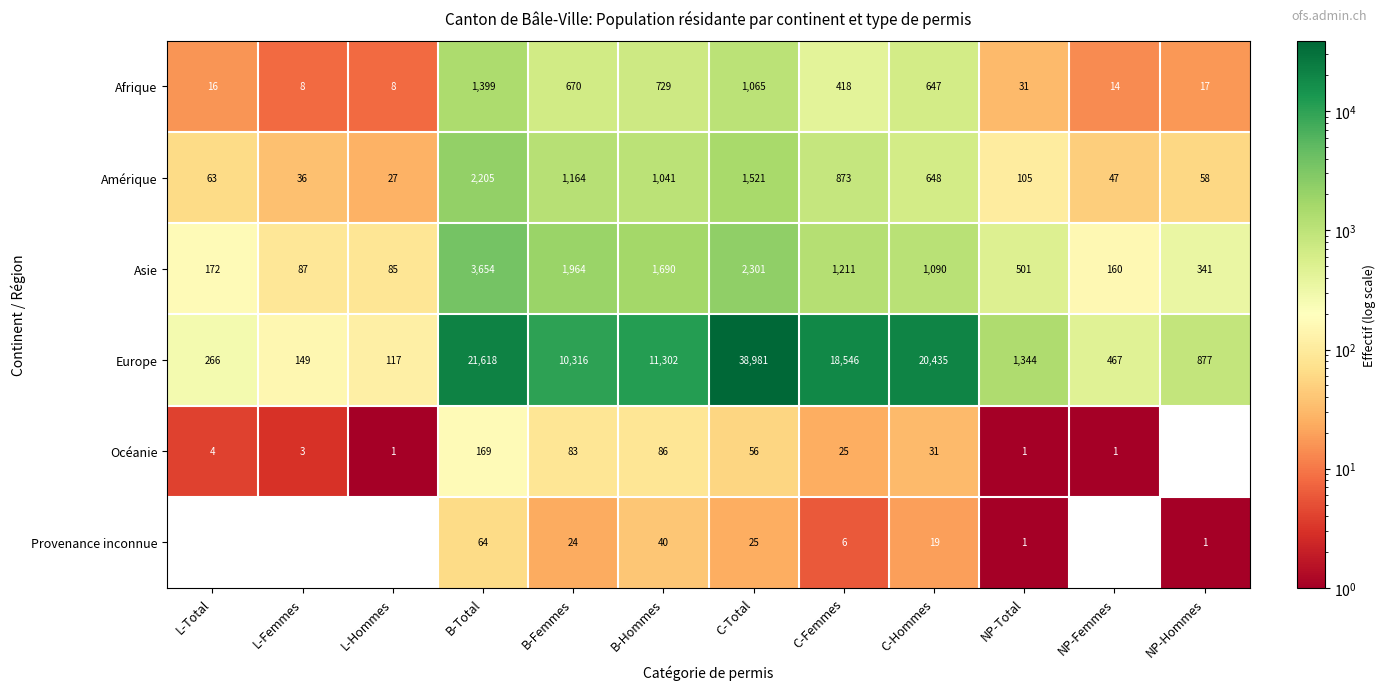

Rank the series at NP-Femmes from highest to lowest value.

Europe, Asie, Amérique, Afrique, Océanie, Provenance inconnue